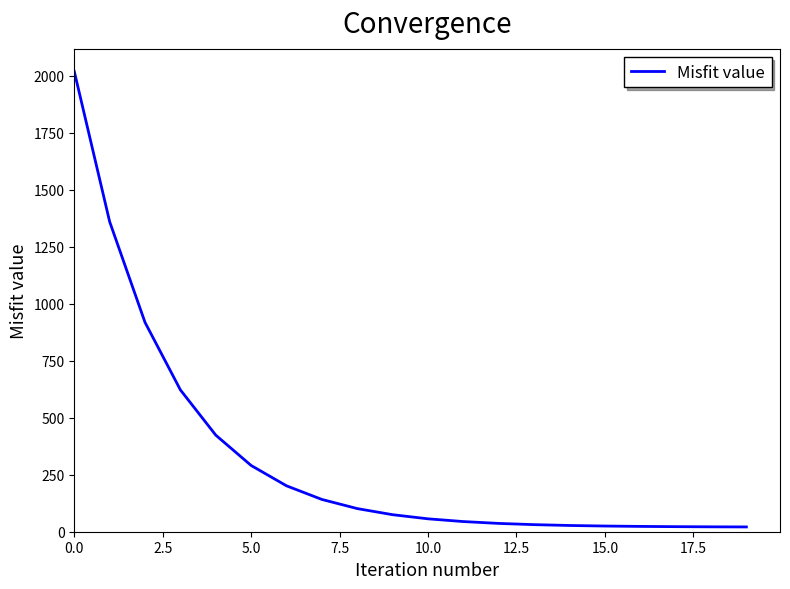

What is the difference between the maximum and minimum values?

1999.0